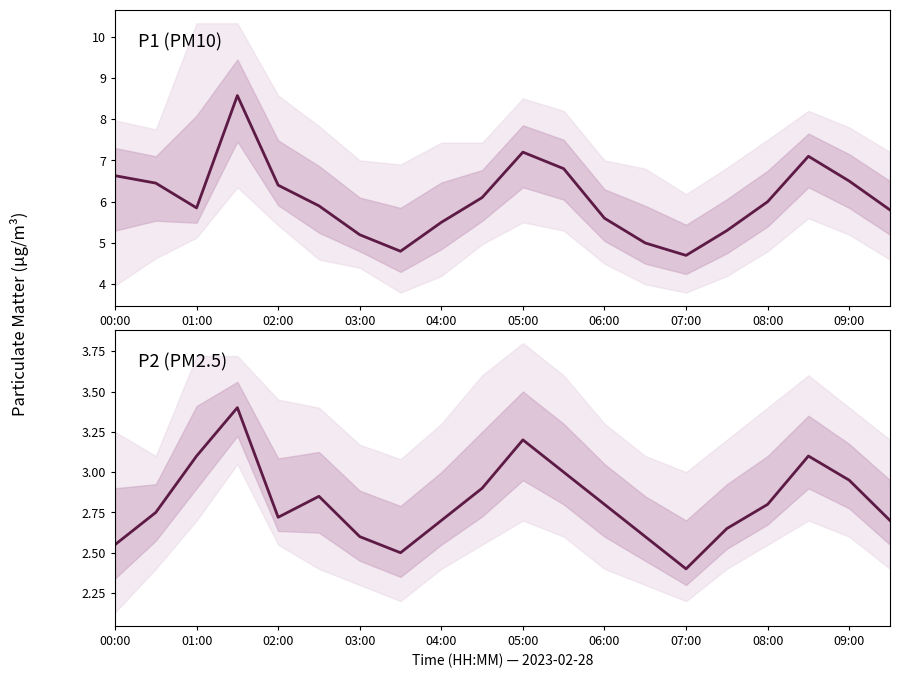

In P2 (PM2.5), how many points are lower than both neighbors (excluding endpoints)?

3